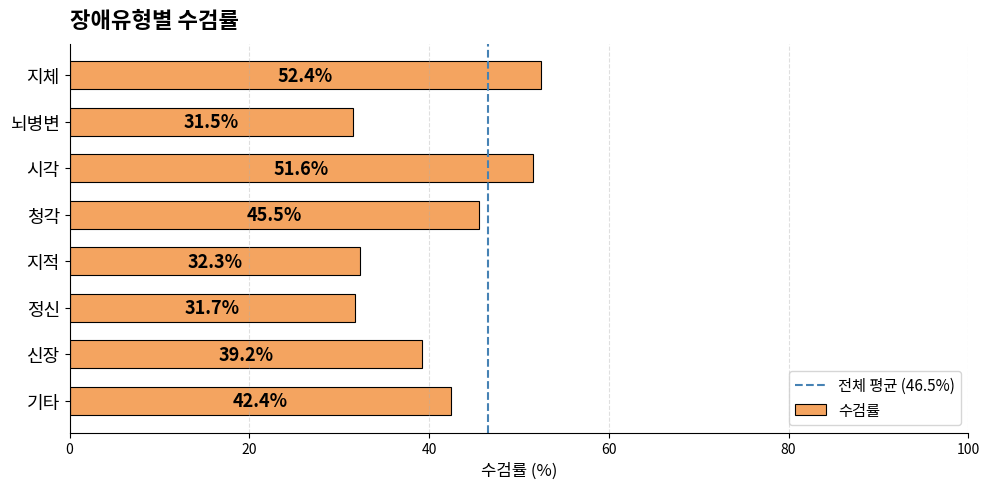

What is the maximum value shown in the chart?

52.4